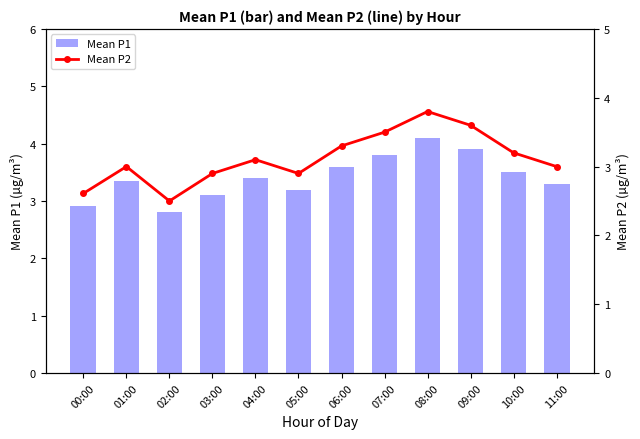

True or false: Mean P2 has a value of 1.1 at 05:00.

False